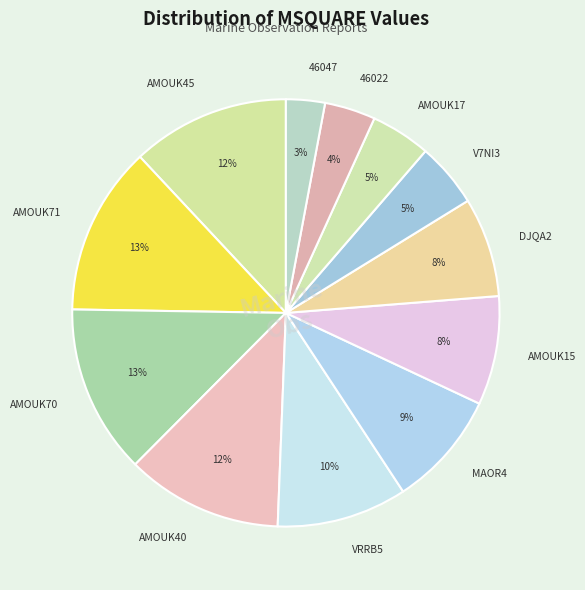

Which category has the smallest portion of the pie?

46047